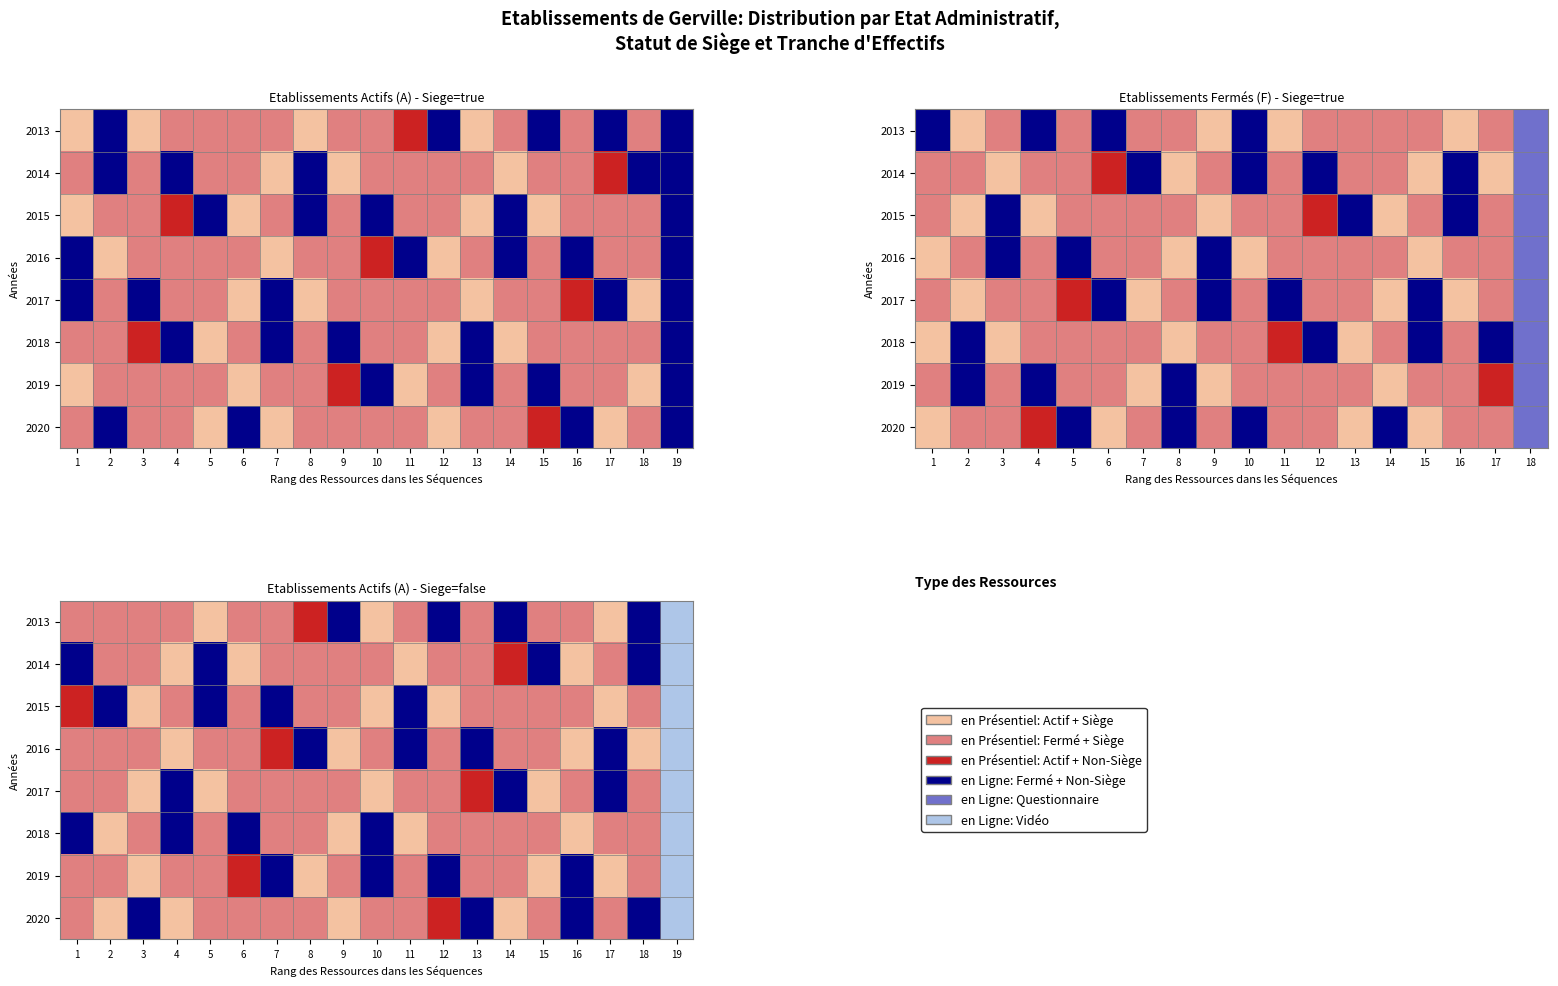

True or false: A (etatAdministratifEtablissement=A, siege=false) has a value of 4 at 8.

False